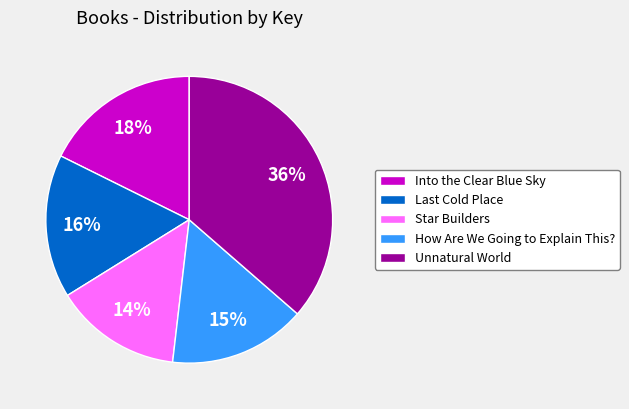

Between How Are We Going to Explain This? and Into the Clear Blue Sky, which is larger?

Into the Clear Blue Sky